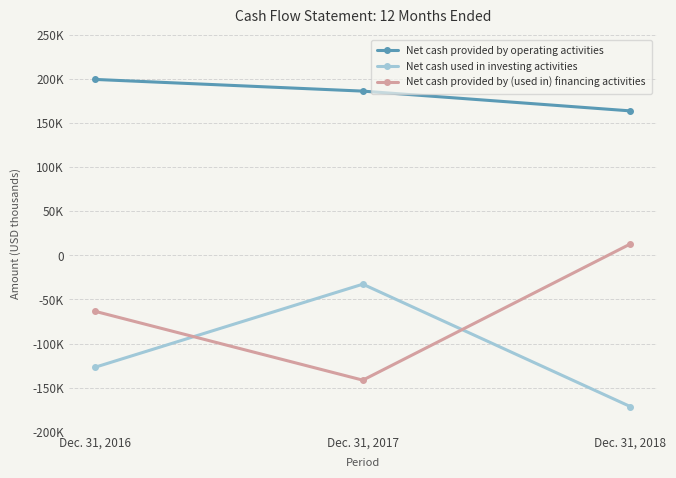

What is the sum of the Net cash provided by operating activities values at Dec. 31, 2016 and Dec. 31, 2018?

362701